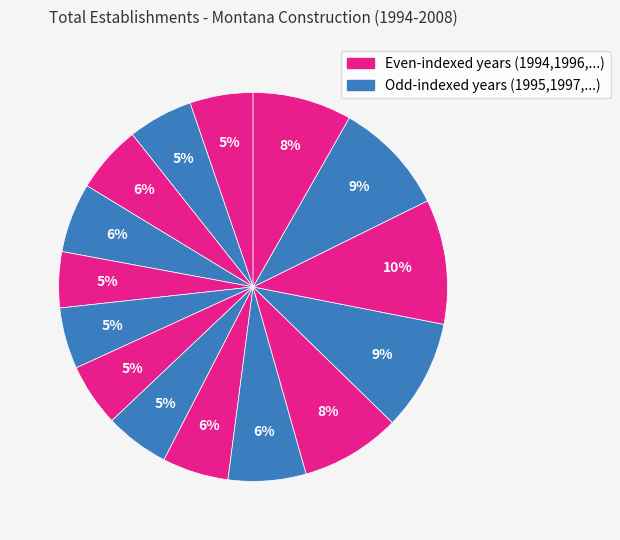

How many slices are in this pie chart?

15